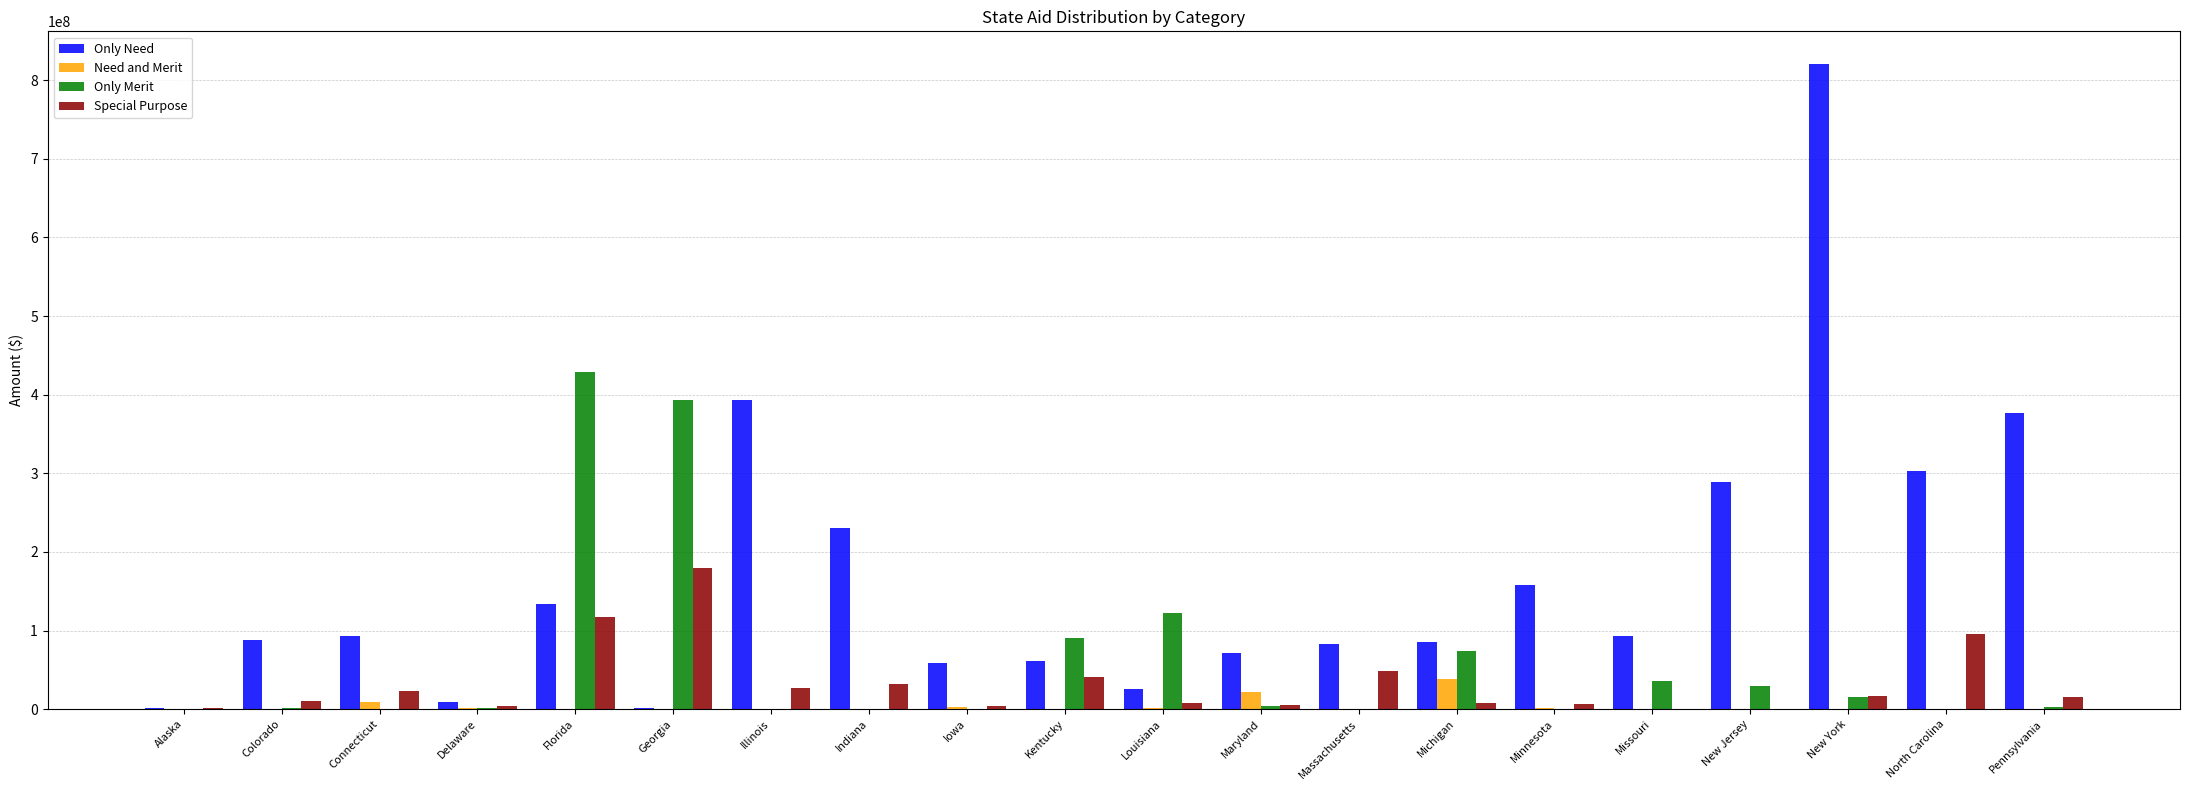

Count the number of categories in the chart.

20